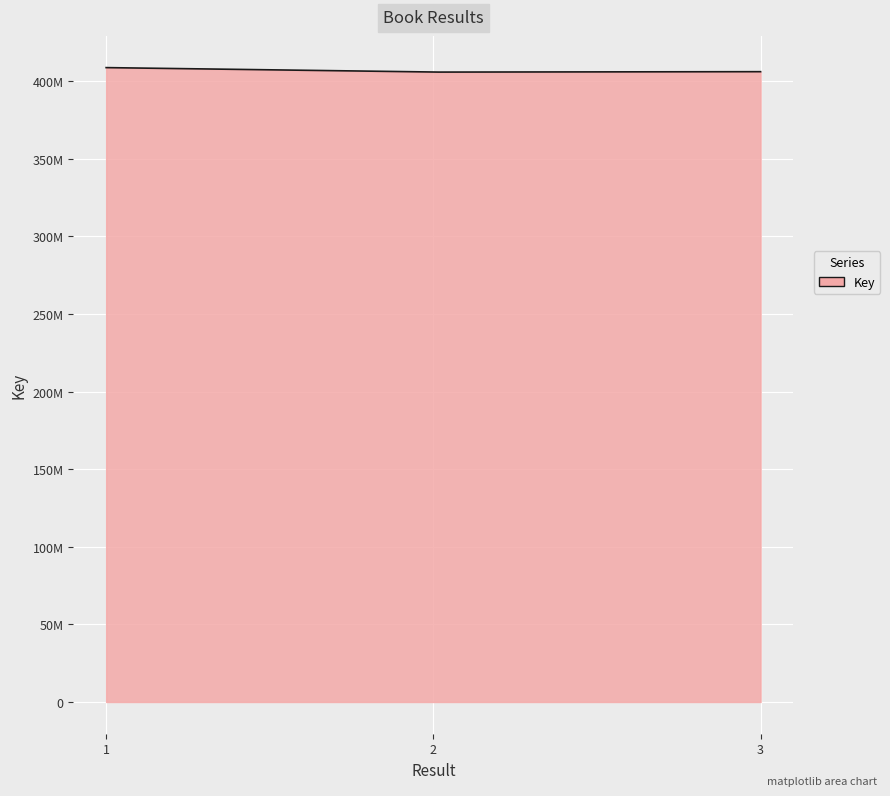

Rank the categories by value from highest to lowest.

1, 3, 2